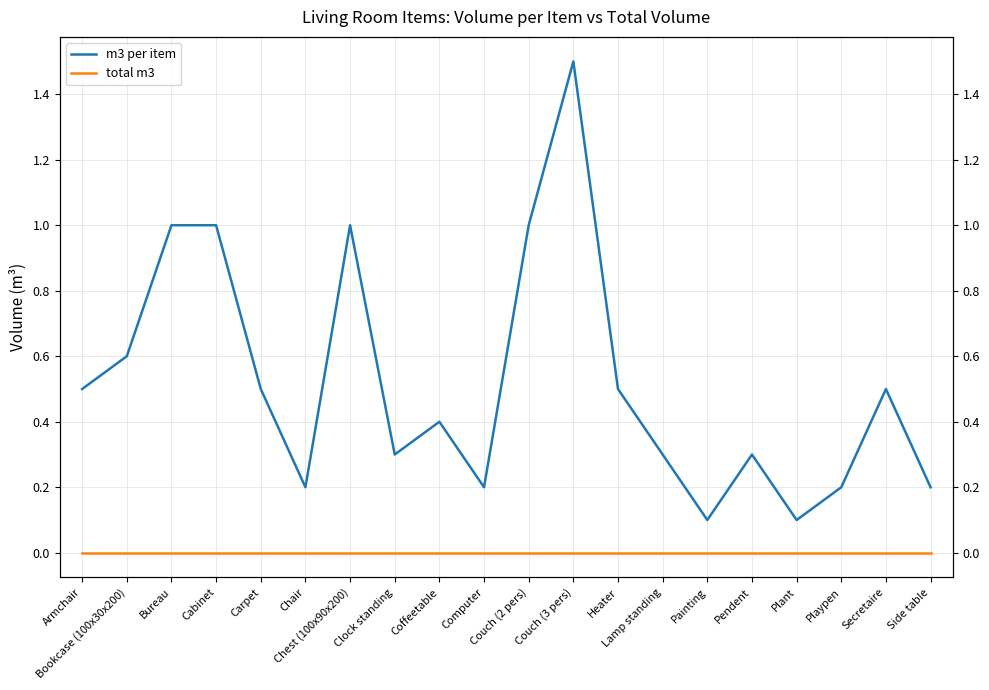

Which label corresponds to the smallest value in the chart?

Armchair